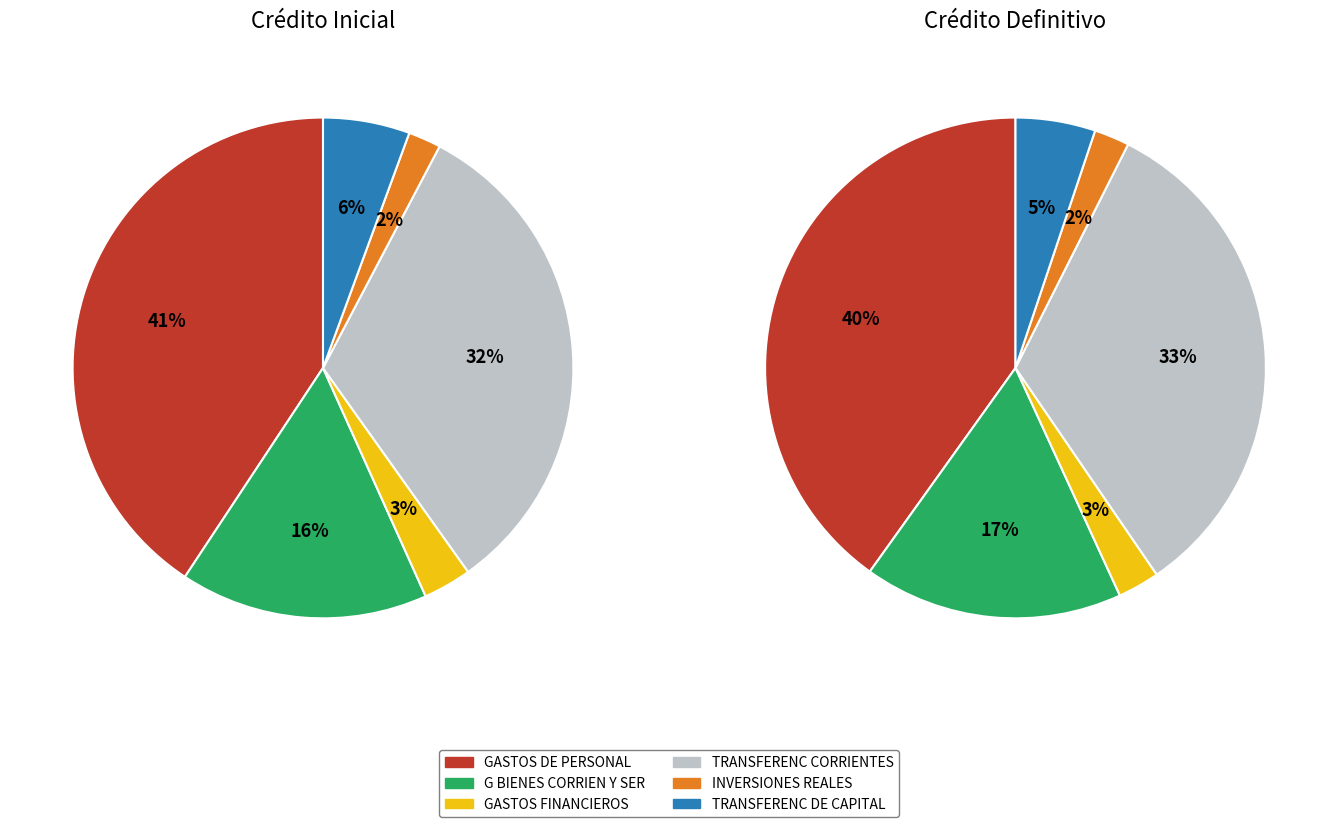

To the nearest percent, what is the average slice percentage?

17%